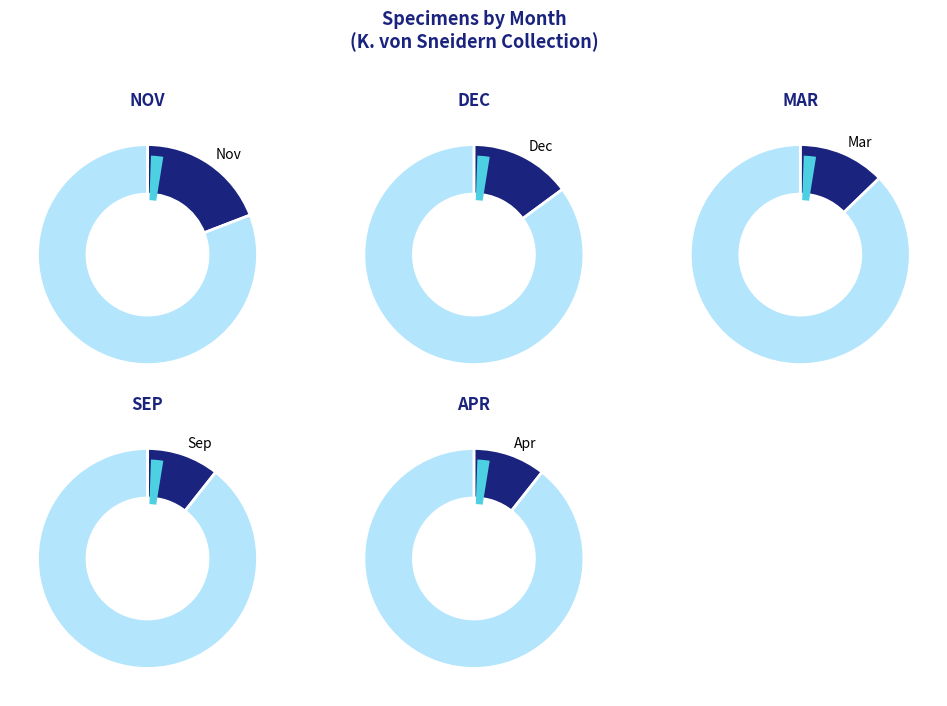

True or false: 4 accounts for 6% of the total.

True